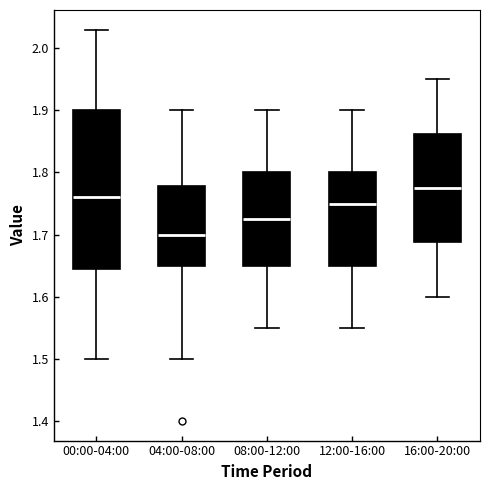

Which box is the tallest, from its lower edge to its upper edge?

00:00-04:00